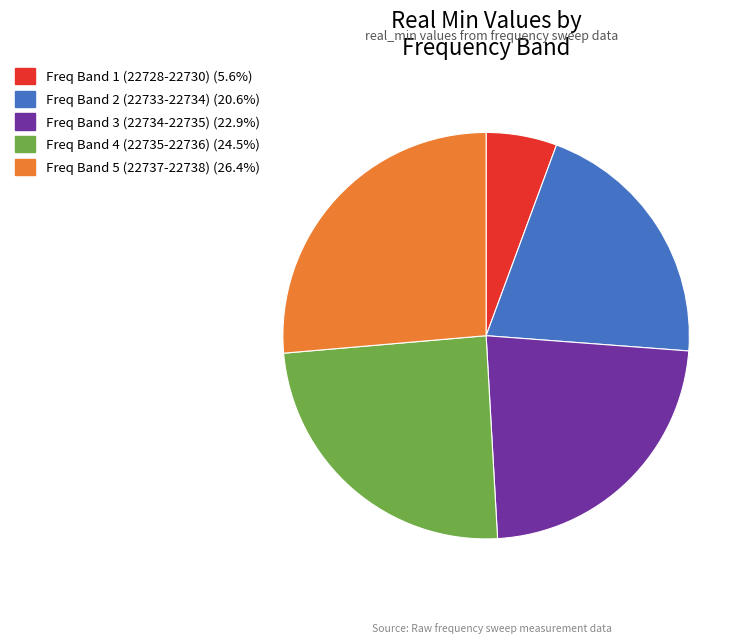

How many segments does this pie chart have?

5